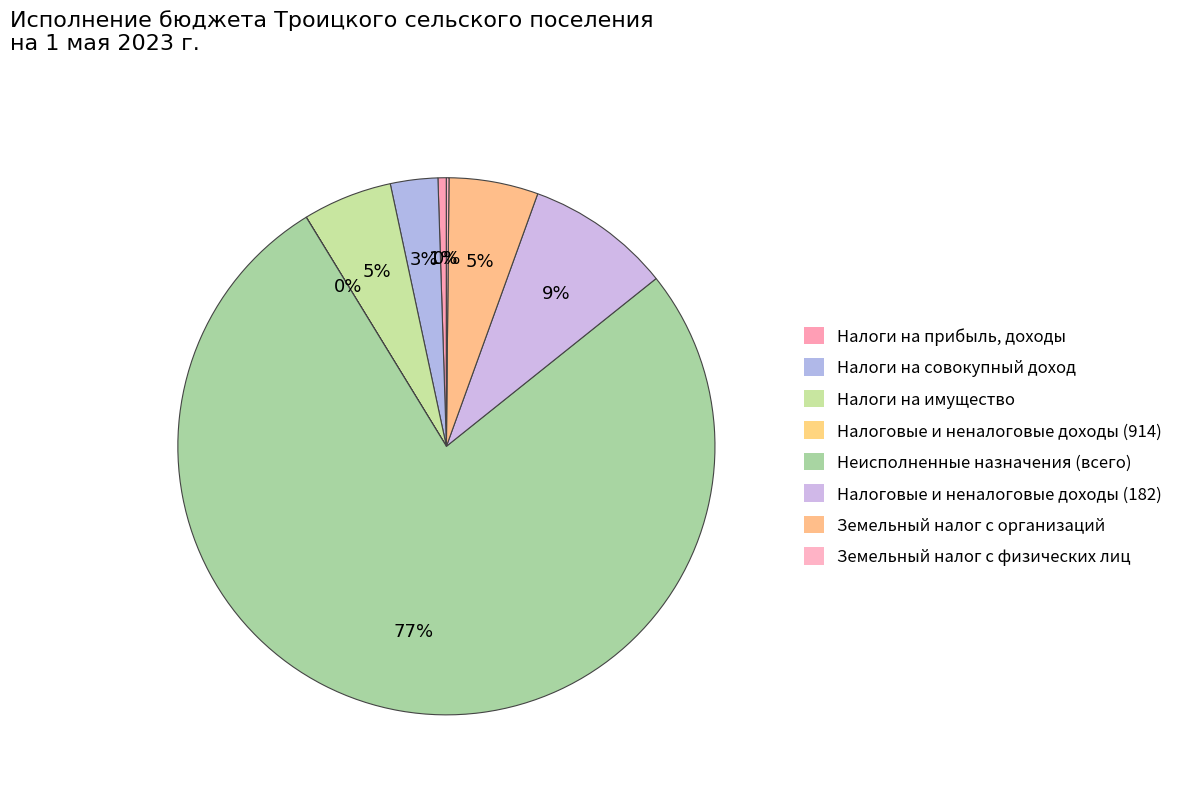

Combined, do Налоги на совокупный доход and Земельный налог с организаций account for over 50%?

No